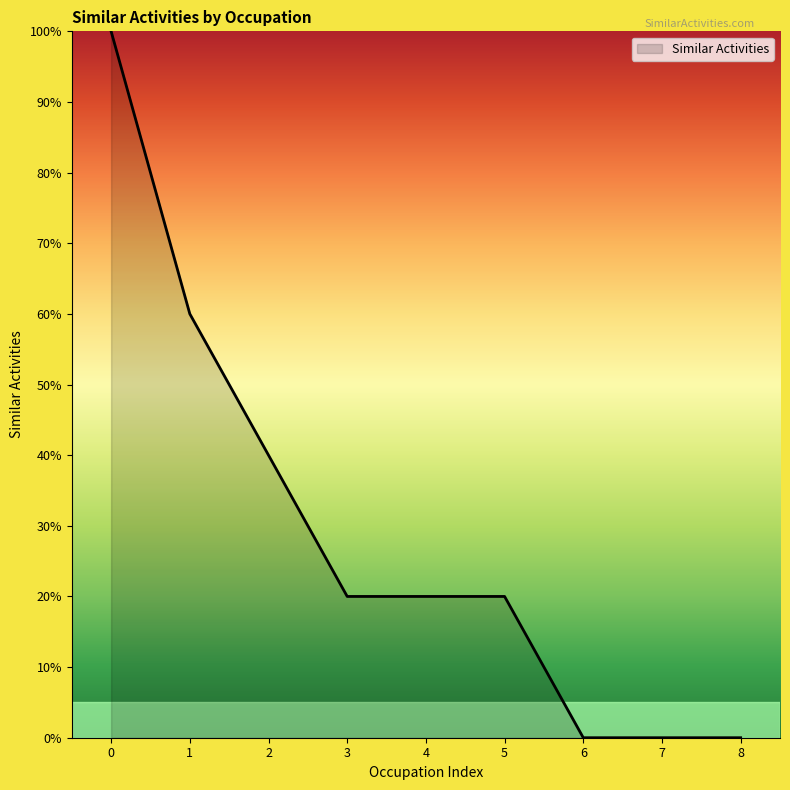

Approximately how many times larger is the value at 2 compared to 5?

2.0